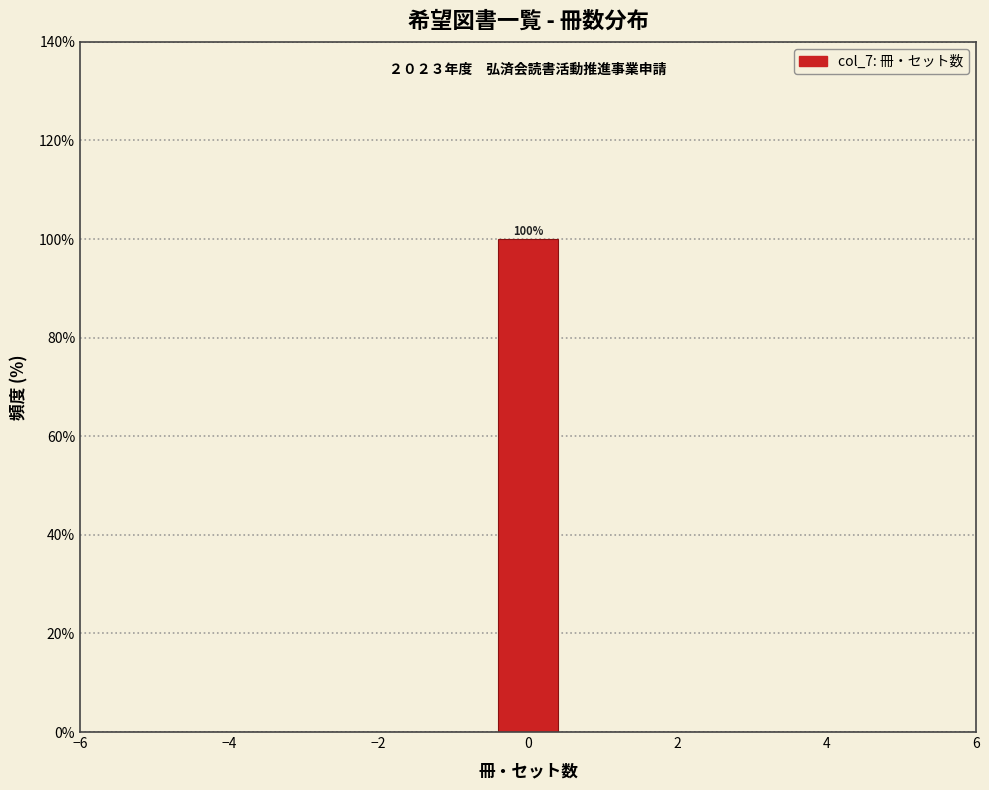

Over which range of the x-axis is the bar tallest?

-0.5 to 0.5